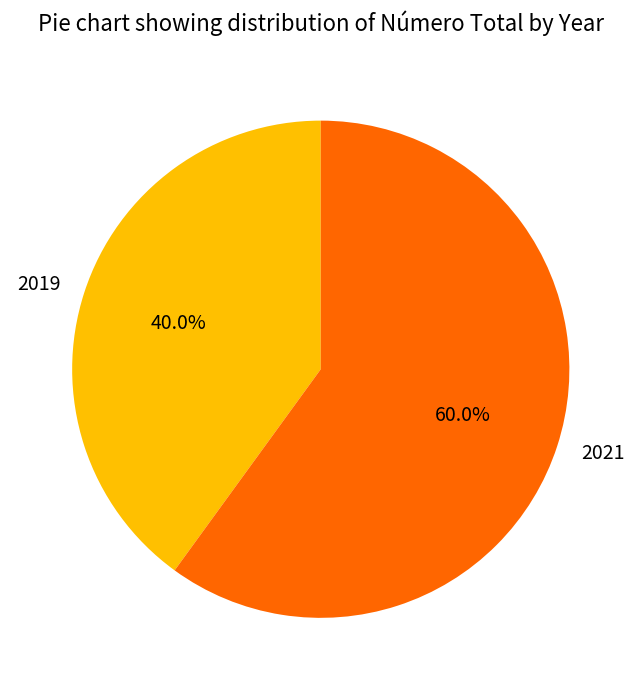

To the nearest percent, what is the difference between the largest and smallest slice percentages?

20%